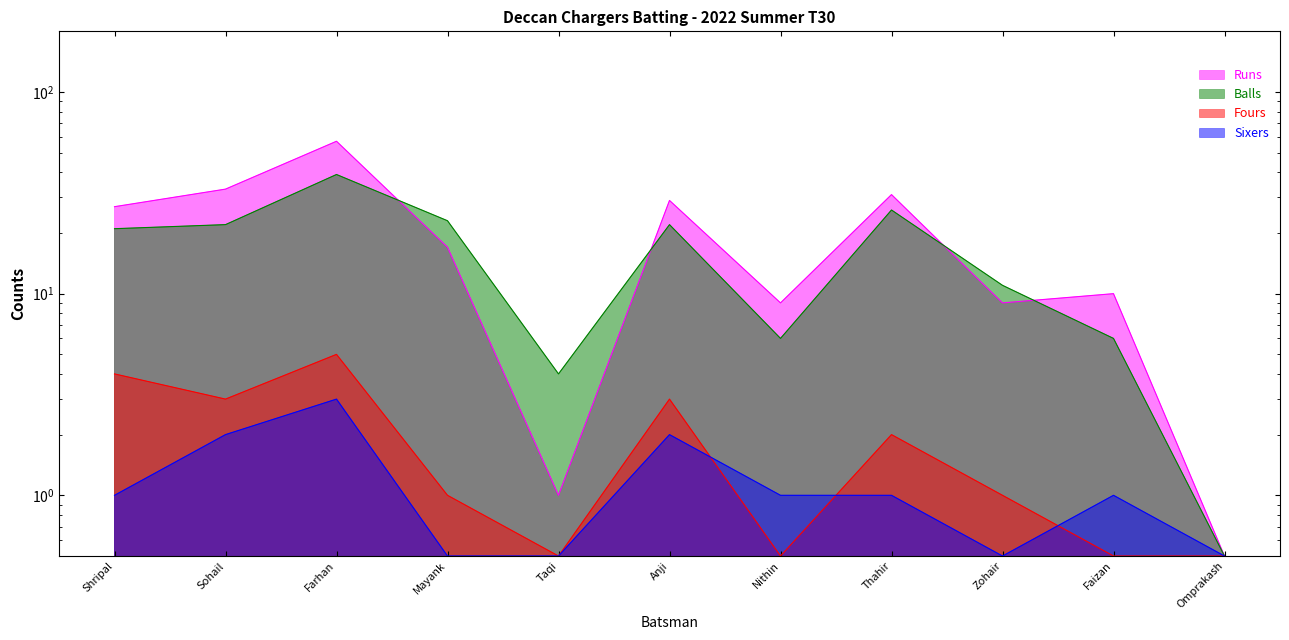

After their last crossing, which series has the higher values: Balls or Runs?

Runs